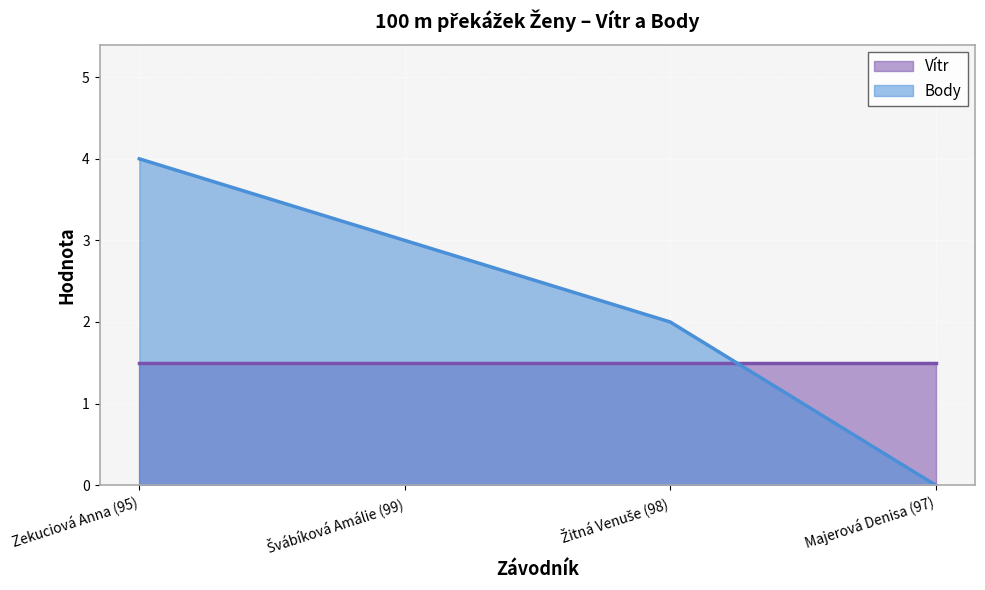

Does the chart display data point markers on the line(s)?

No